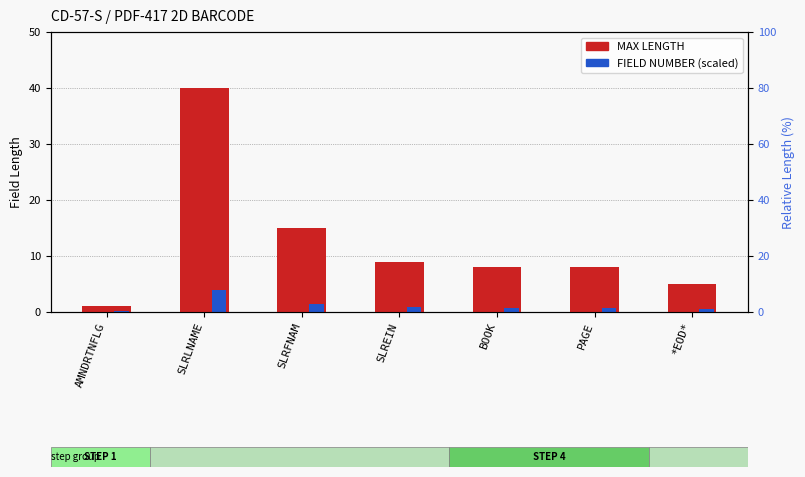

What is the approximate value of MAX LENGTH at *EOD*?

5.0